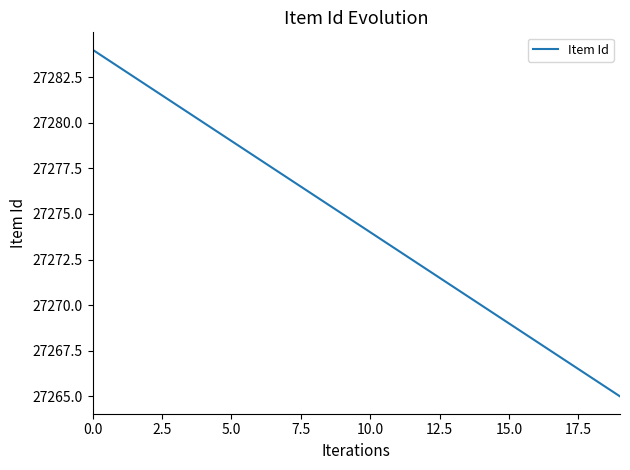

What is the smallest value displayed?

27265